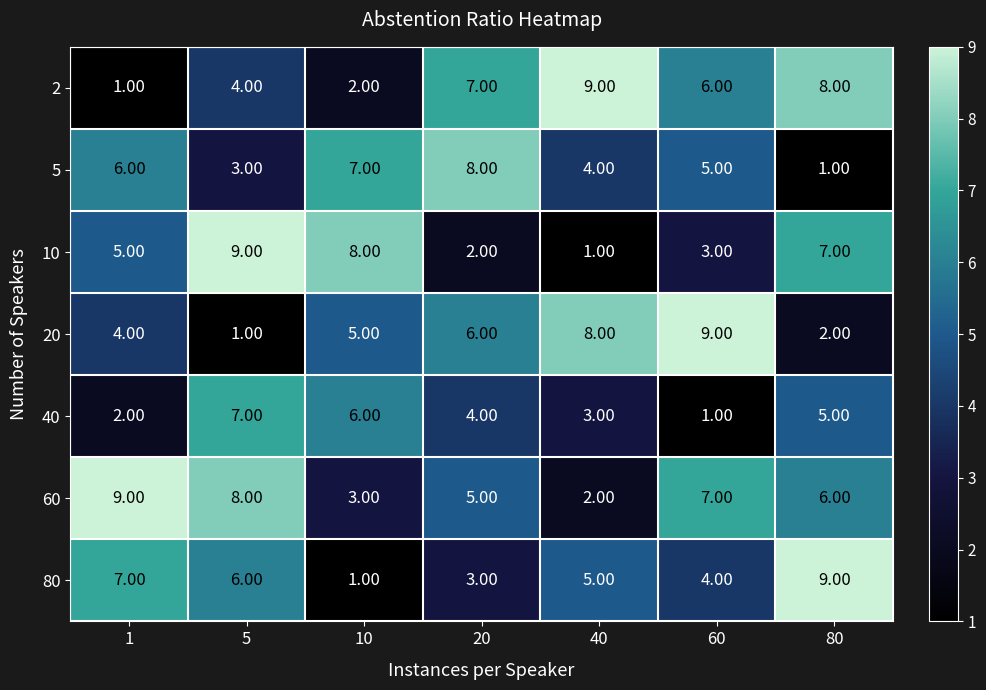

How many series are shown in this chart?

7